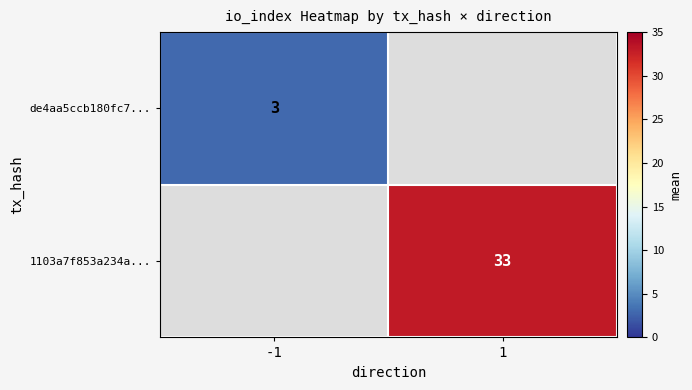

At how many categories does at least one series exceed 3?

1